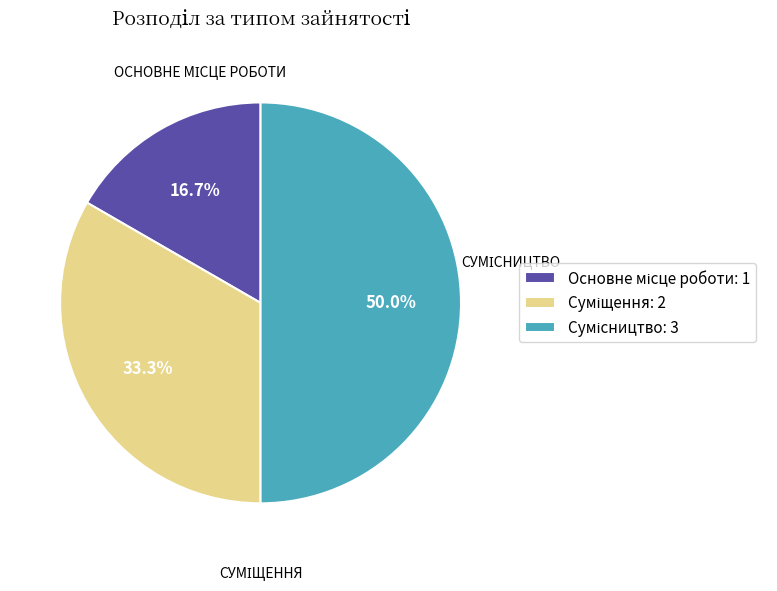

Approximately how many times larger is the value at Суміщення compared to Сумісництво?

0.7